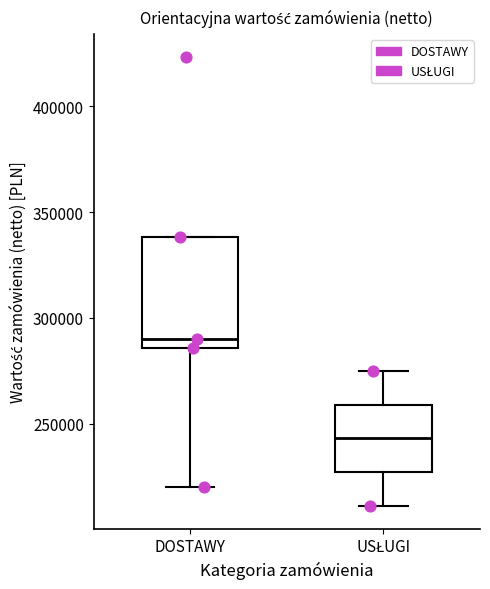

Which box is the tallest, from its lower edge to its upper edge?

DOSTAWY